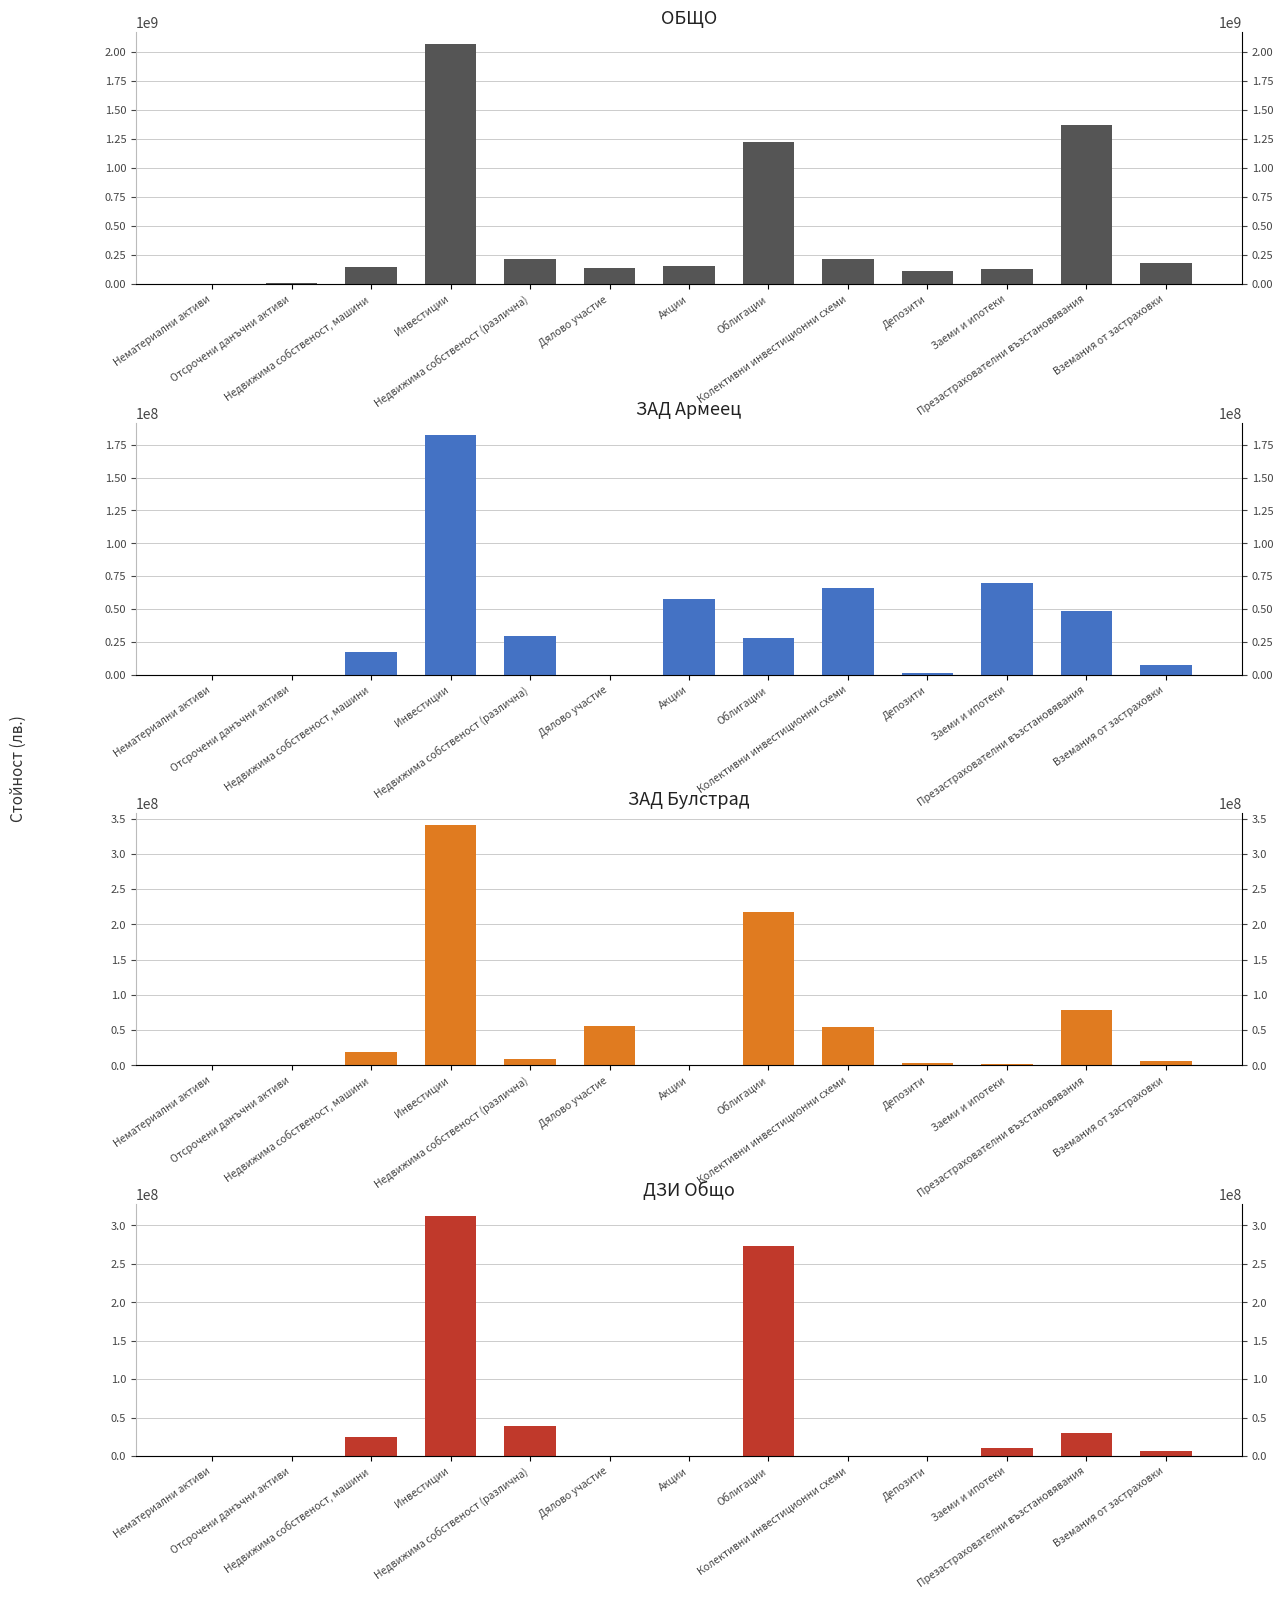

Reading left to right, list all the values displayed in this chart.

ОБЩО: 0.0	10632646.8	149257078.8	2067558840.2	214312970.2	140567792.1	151830068.5	1220800216.2	215597149.4	113077417.7	132869822.6	1370928989.5	183496641.2
ЗАД Армеец: 0.0	0.0	17587790.3	182580060.4	29676600.0	5000.0	57301368.0	28241748.5	66179502.2	1175841.7	70080139.2	48789257.7	7261778.2
ЗАД Булстрад: 0.0	0.0	18322056.6	340468366.8	8737910.0	55985117.0	672022.2	217086001.6	53985249.4	4002066.7	1449047.4	78941666.8	6117455.7
ДЗИ Общо: 0.0	0.0	24322001.0	312190489.0	38827156.0	0.0	0.0	273363333.0	0.0	0.0	10688074.0	30540443.0	6060709.0